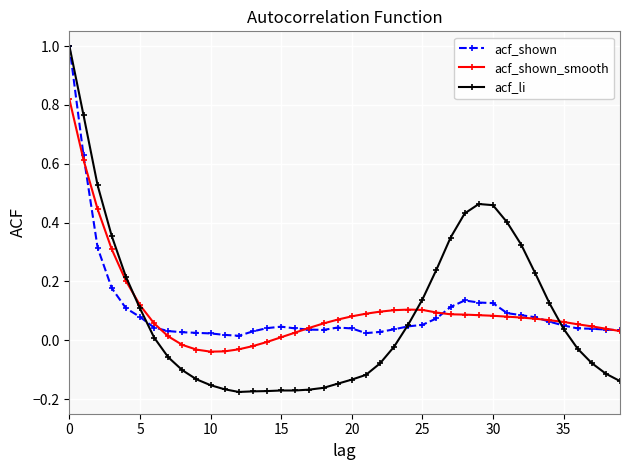

What is the maximum value for acf_shown?

1.0